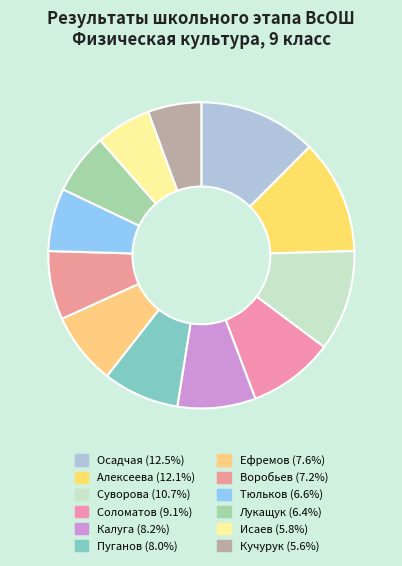

How many slices are in this pie chart?

12